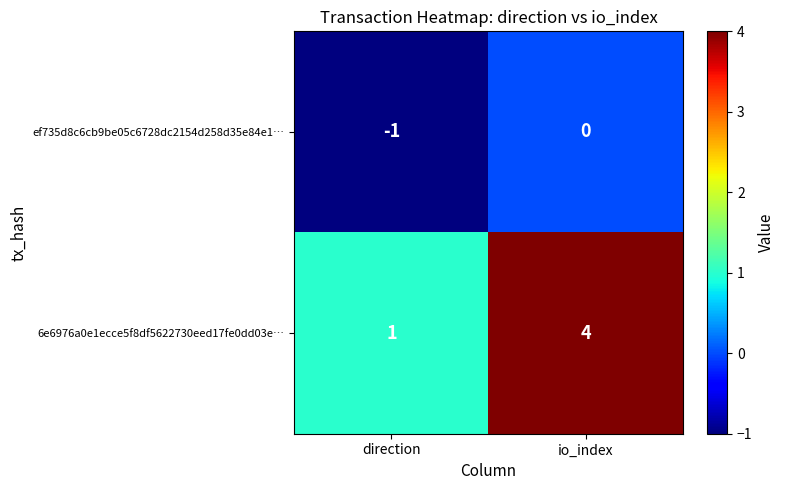

Rank the series by their maximum value, from highest to lowest.

6e6976a0e1ecce5f8df5622730eed17fe0dd03e…, ef735d8c6cb9be05c6728dc2154d258d35e84e1…